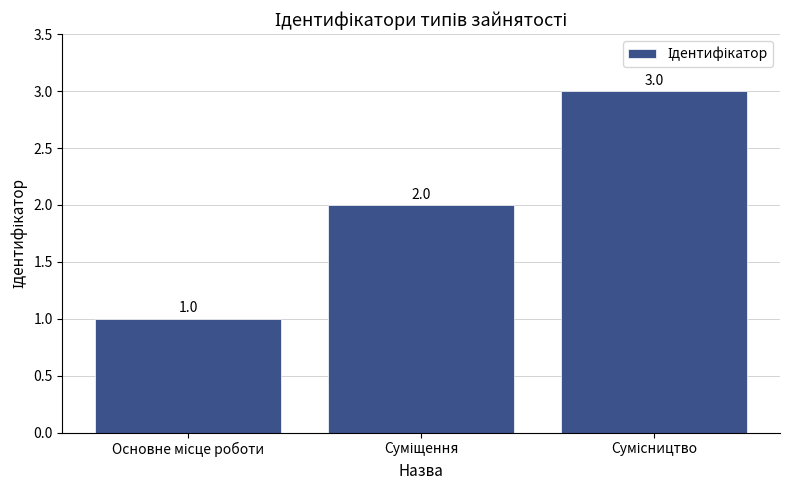

What is the value of the 3rd bar from the left?

3